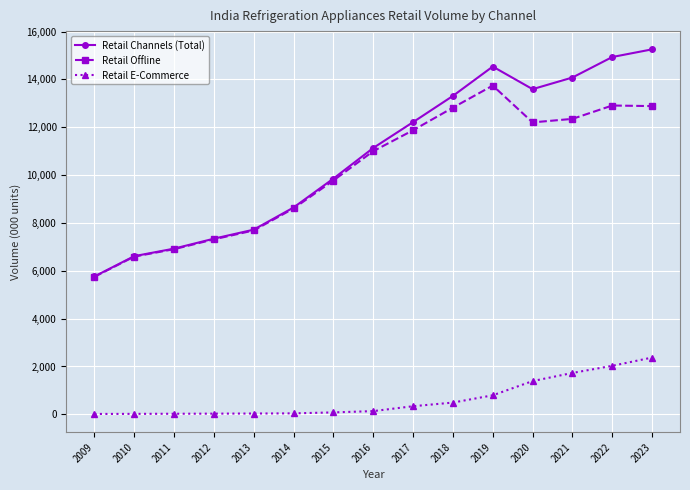

What is the difference between the maximum and minimum values in the Retail Channels (Total) series?

9496.8